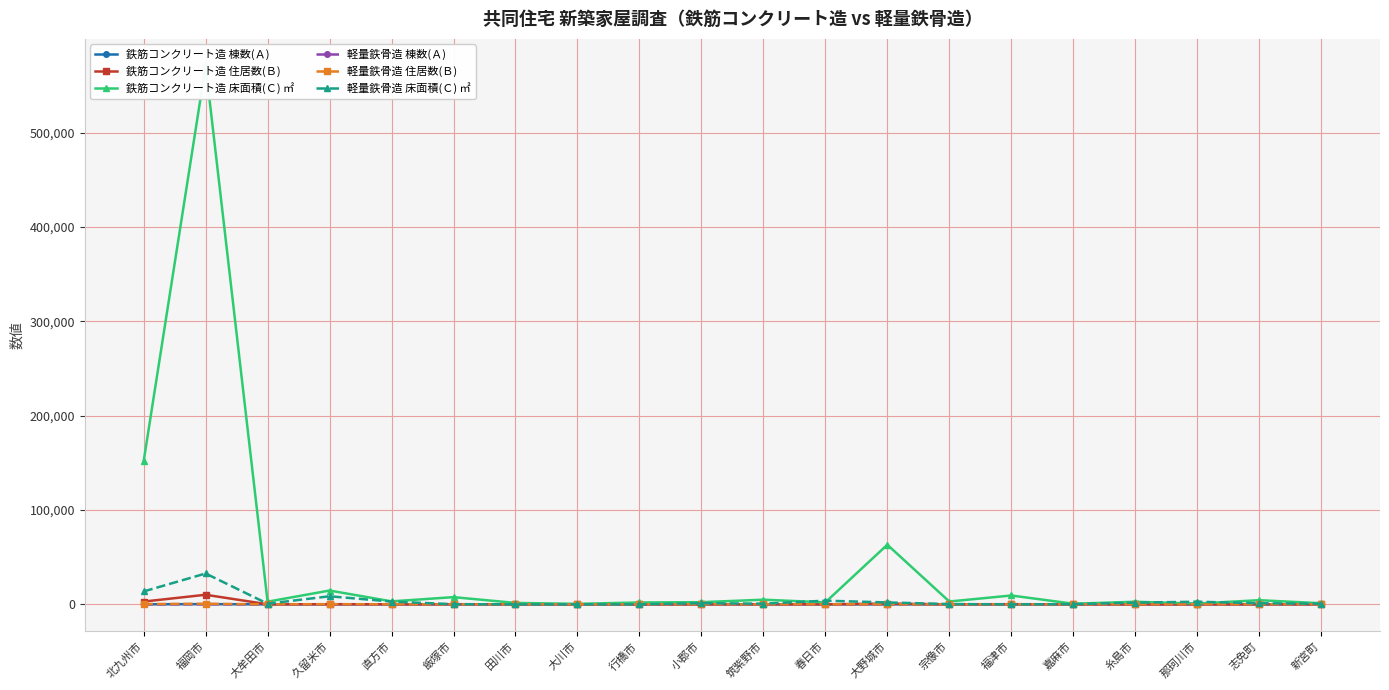

At which category is the sum across all series the highest?

福岡市